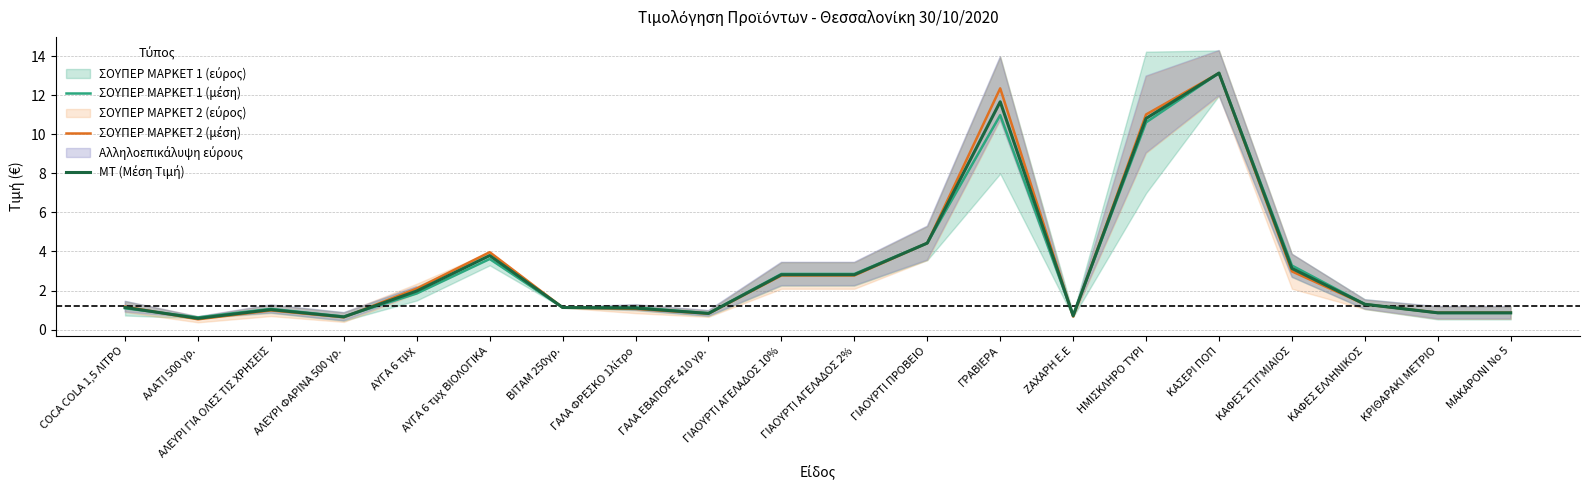

What is the total value across all series at ΑΛΕΥΡΙ ΓΙΑ ΟΛΕΣ ΤΙΣ ΧΡΗΣΕΙΣ?

3.1